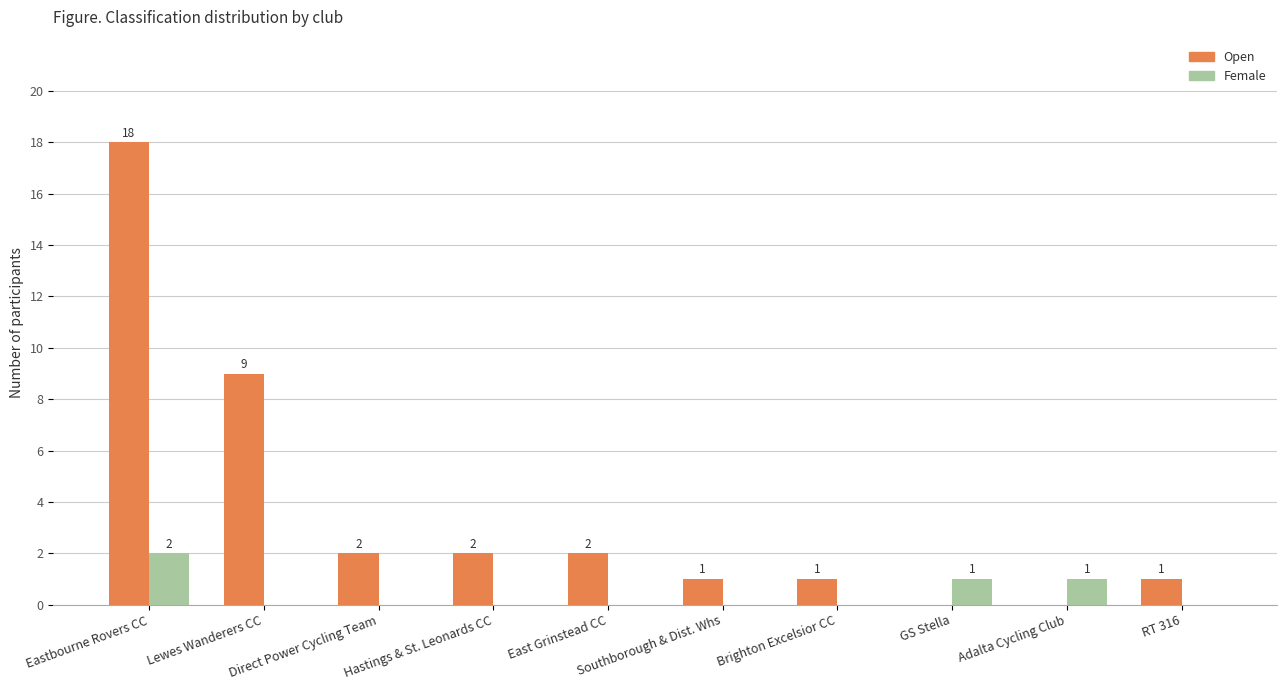

Which series has the largest range (max minus min)?

Open